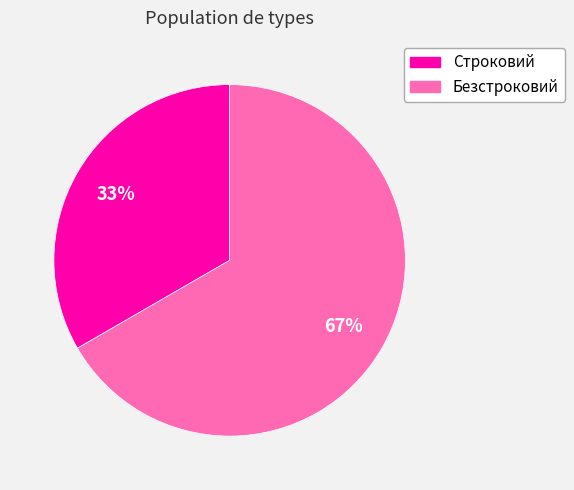

To the nearest percent, what is the combined percentage of Строковий and Безстроковий?

100%